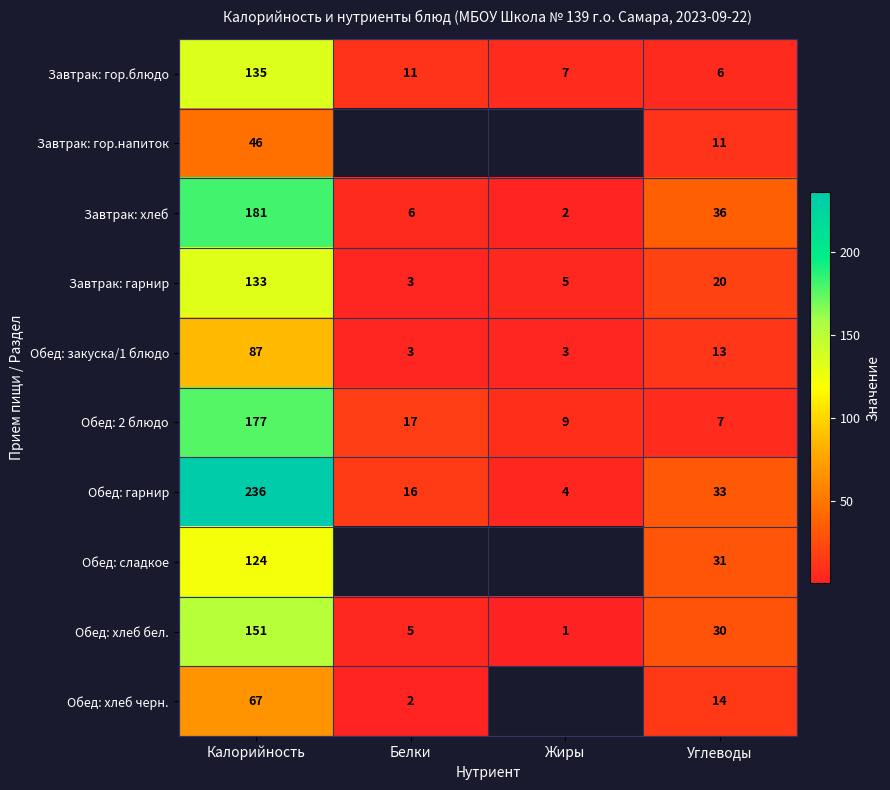

The Завтрак: хлеб series shows 3 at Жиры. True or false?

False